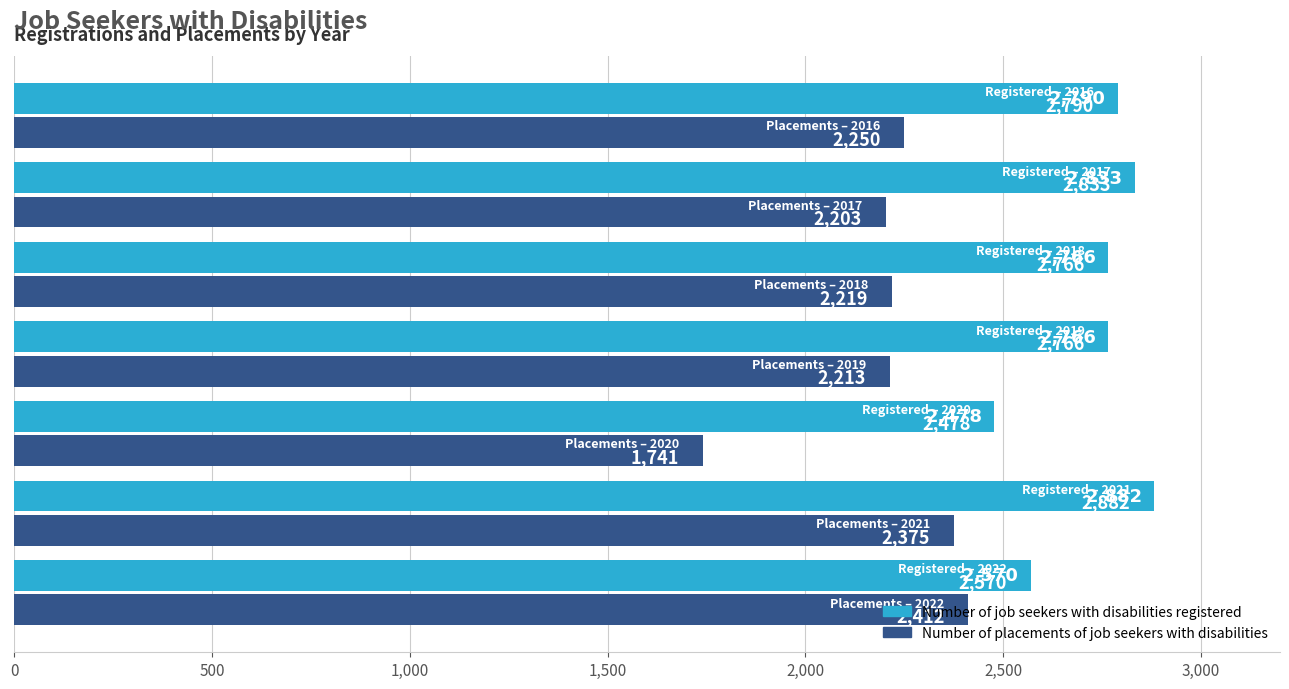

At how many categories does at least one series exceed 2618?

5